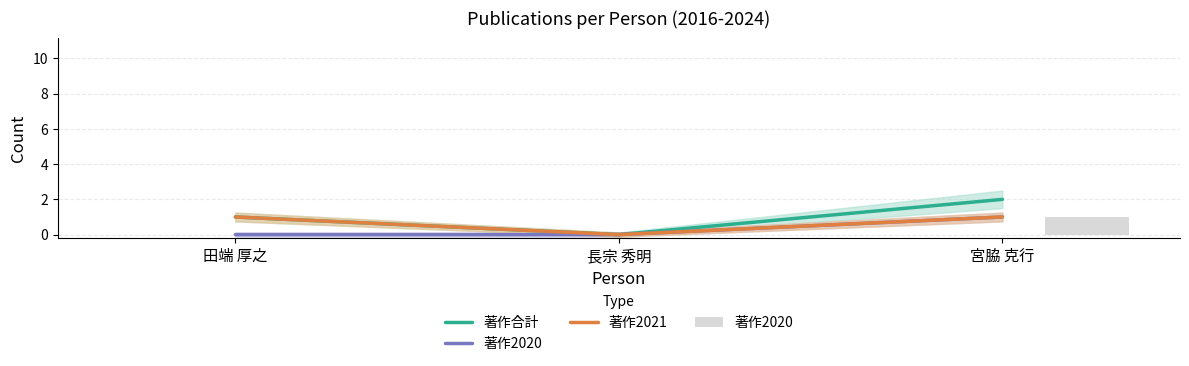

What is the average value of the 著作2021 series?

1